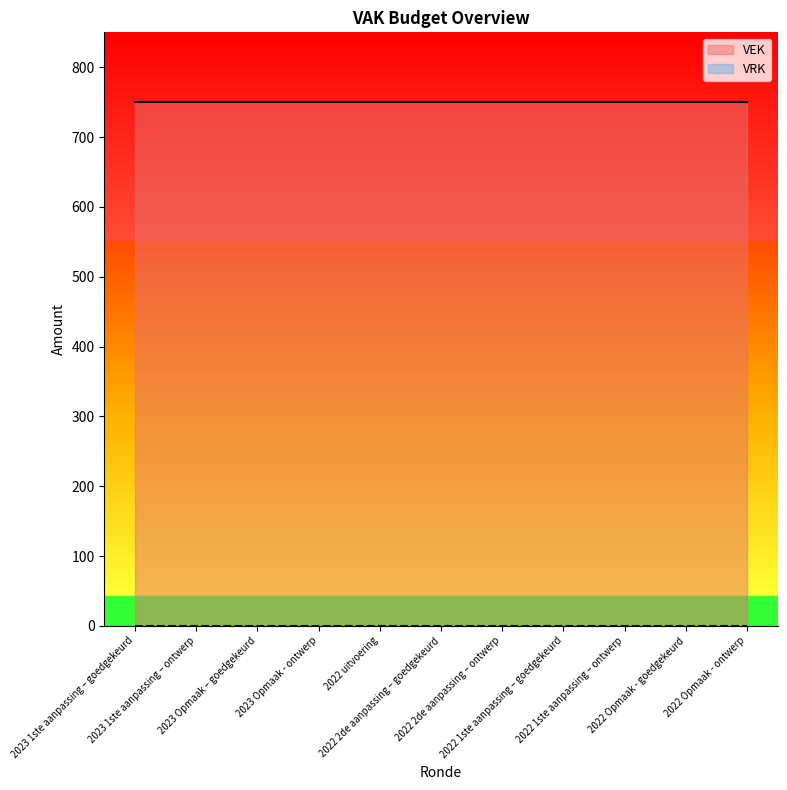

Reading left to right, list all the values displayed in this chart.

VEK: 2023 1ste aanpassing – goedgekeurd=750	2023 1ste aanpassing – ontwerp=750	2023 Opmaak – goedgekeurd=750	2023 Opmaak - ontwerp=750	2022 uitvoering=750	2022 2de aanpassing – goedgekeurd=750	2022 2de aanpassing – ontwerp=750	2022 1ste aanpassing – goedgekeurd=750	2022 1ste aanpassing – ontwerp=750	2022 Opmaak - goedgekeurd=750	2022 Opmaak - ontwerp=750
VRK: 2023 1ste aanpassing – goedgekeurd=0	2023 1ste aanpassing – ontwerp=0	2023 Opmaak – goedgekeurd=0	2023 Opmaak - ontwerp=0	2022 uitvoering=0	2022 2de aanpassing – goedgekeurd=0	2022 2de aanpassing – ontwerp=0	2022 1ste aanpassing – goedgekeurd=0	2022 1ste aanpassing – ontwerp=0	2022 Opmaak - goedgekeurd=0	2022 Opmaak - ontwerp=0